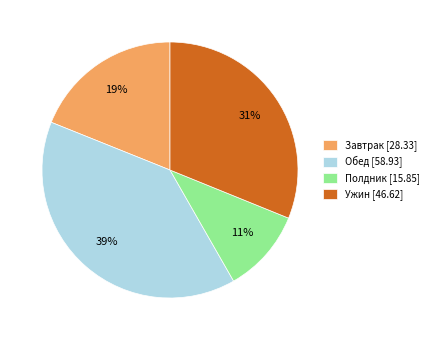

Rank the categories by value from highest to lowest.

Обед, Ужин, Завтрак, Полдник